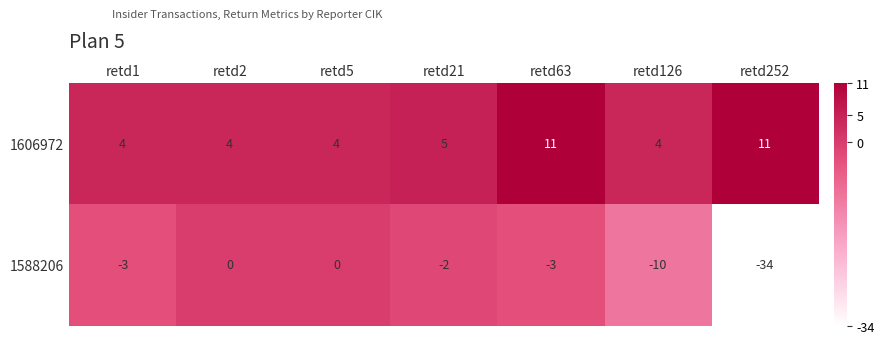

Reading left to right, extract all data points from this chart.

1606972: 4	4	4	5	11	4	11
1588206: -3	0	0	-2	-3	-10	-34